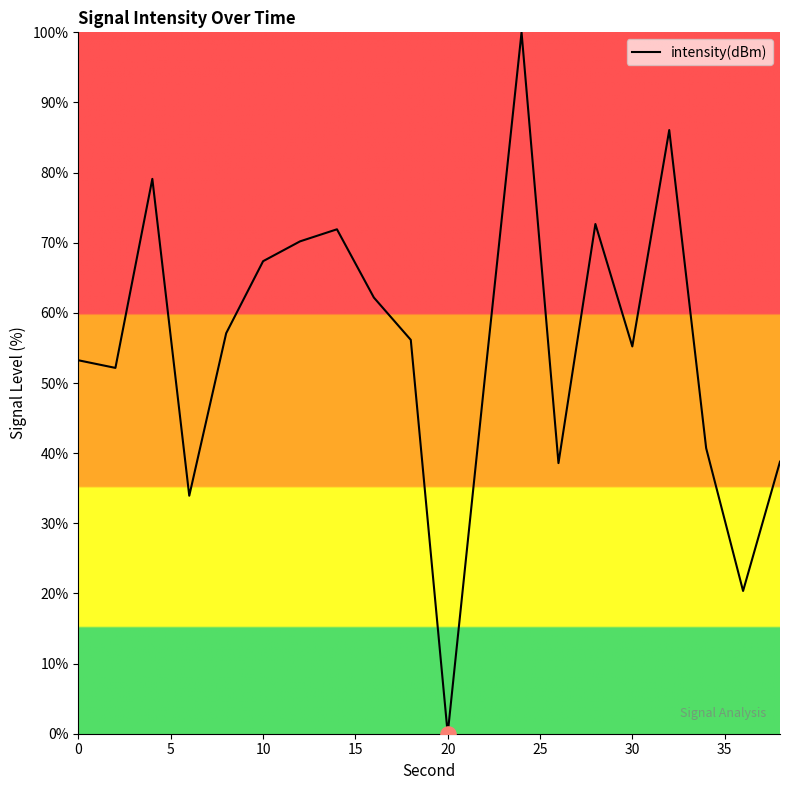

What is the maximum value shown in the chart?

100.0